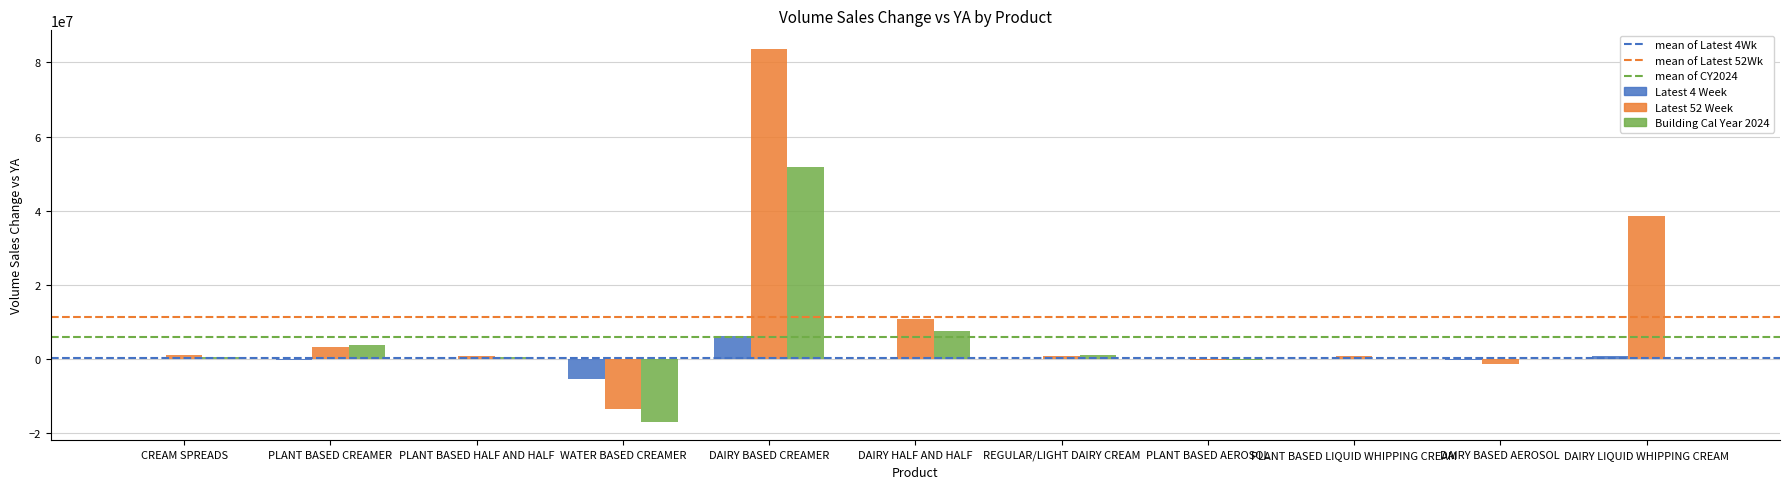

Is it true that Latest 4 Week equals 10024179.5 at DAIRY BASED CREAMER?

False